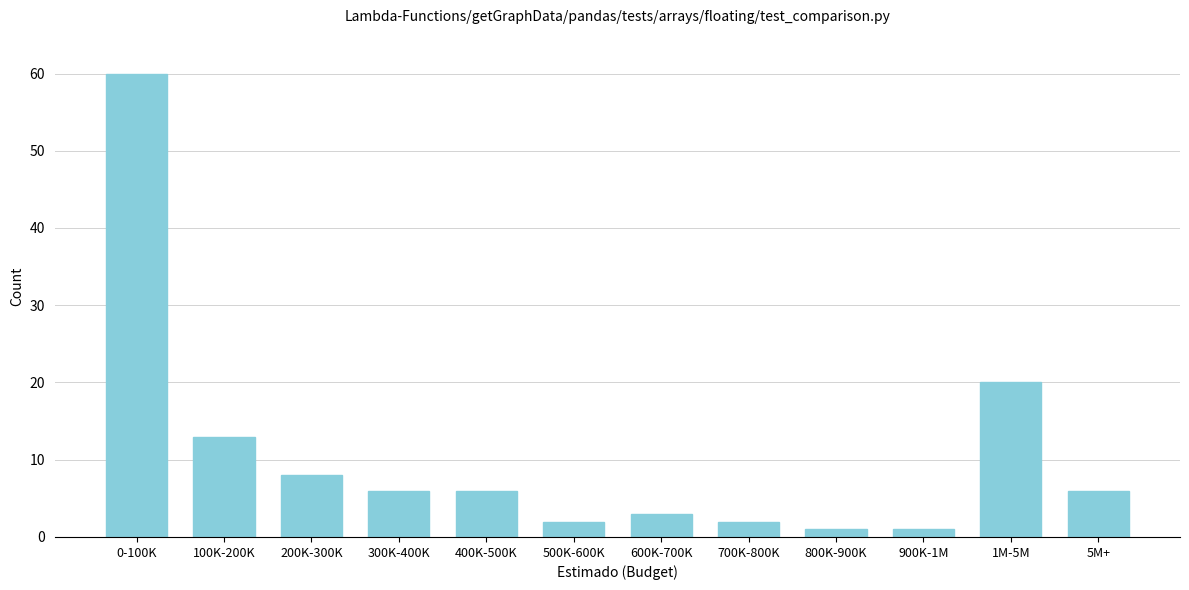

Reading left to right, what are all the values shown in this chart?

0-100K=60	100K-200K=13	200K-300K=8	300K-400K=6	400K-500K=6	500K-600K=2	600K-700K=3	700K-800K=2	800K-900K=1	900K-1M=1	1M-5M=20	5M+=6